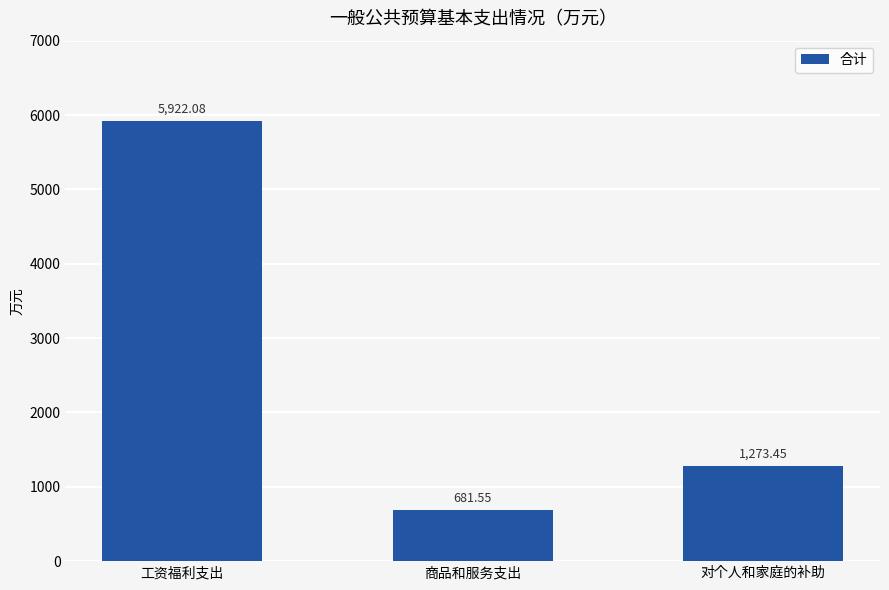

How many data points are less than 1273?

1